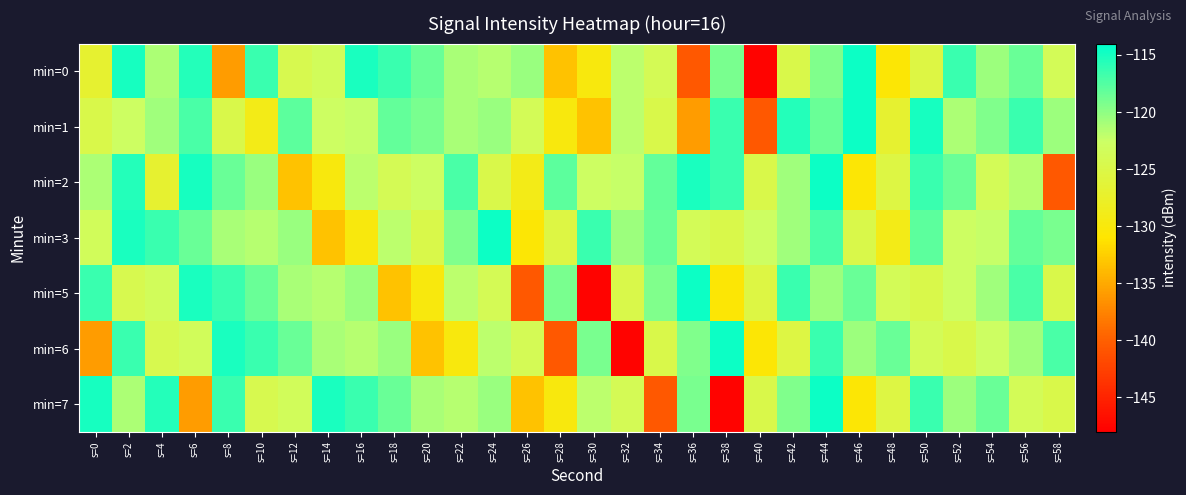

How many series are shown in this chart?

7